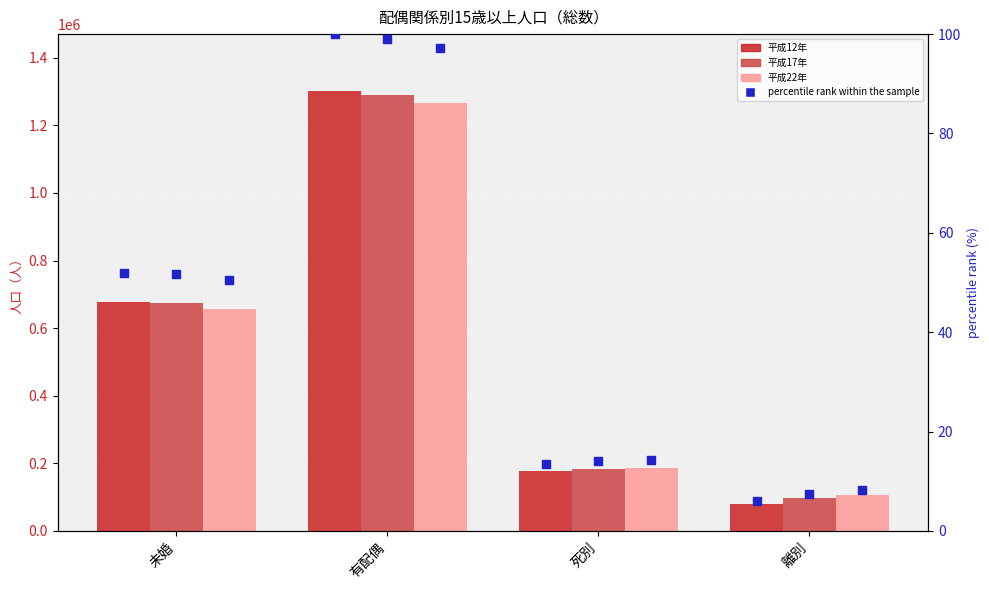

What is the total value across all series at 有配偶?

3858949